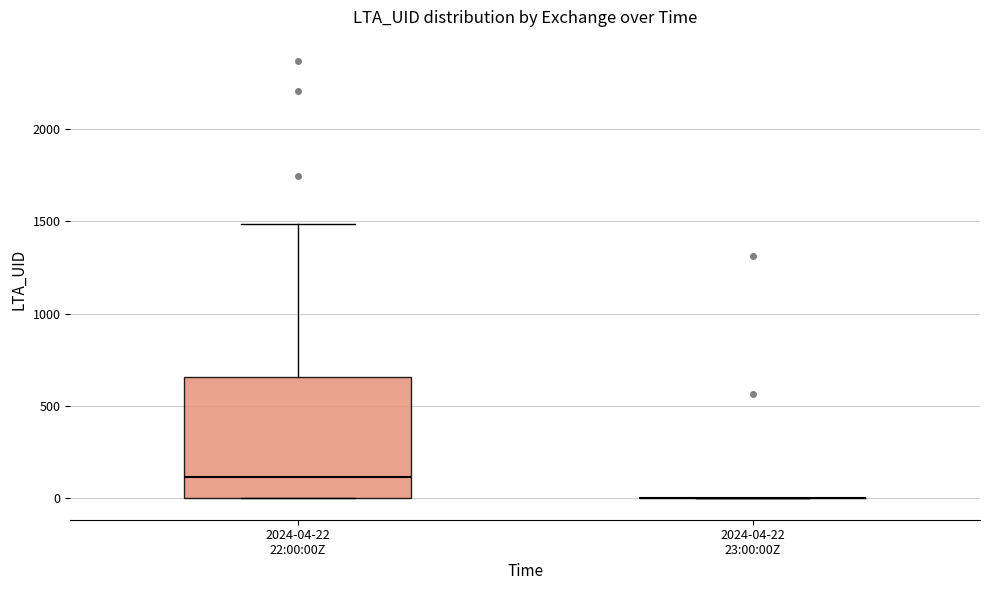

Reading left to right, read every box against the y-axis: the position of its median line, the range the box covers, and the ends of its whiskers. The values are not printed on the chart, so give them approximately, as read against the axis.

2024-04-22 22:00:00Z: median 100, box 0 to 650, whiskers 0 to 1500
2024-04-22 23:00:00Z: box collapsed to a line at 0, whiskers 0 to 0